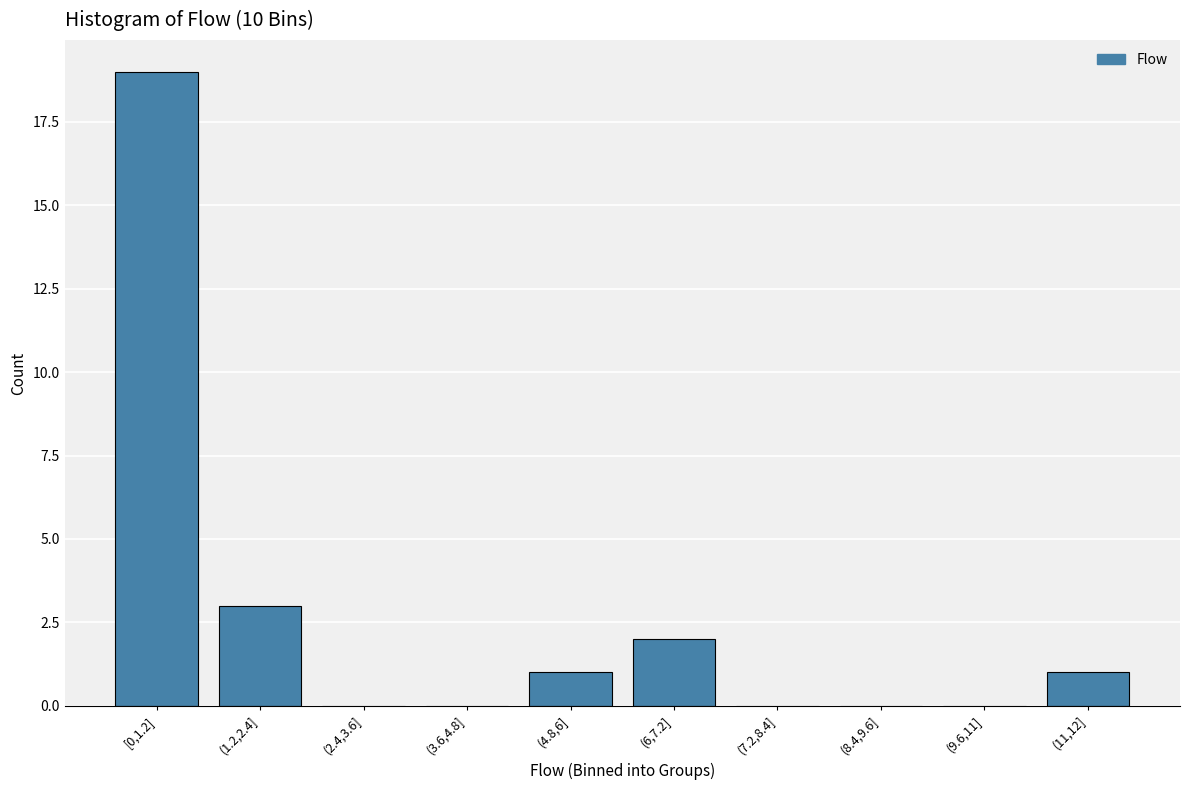

Reading left to right, transcribe all the data shown in this chart.

[0,1.2]=19	(1.2,2.4]=3	(2.4,3.6]=0	(3.6,4.8]=0	(4.8,6]=1	(6,7.2]=2	(7.2,8.4]=0	(8.4,9.6]=0	(9.6,11]=0	(11,12]=1